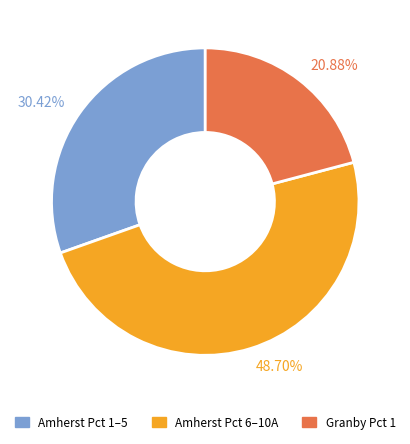

What is the smallest slice in the pie chart?

20.88%